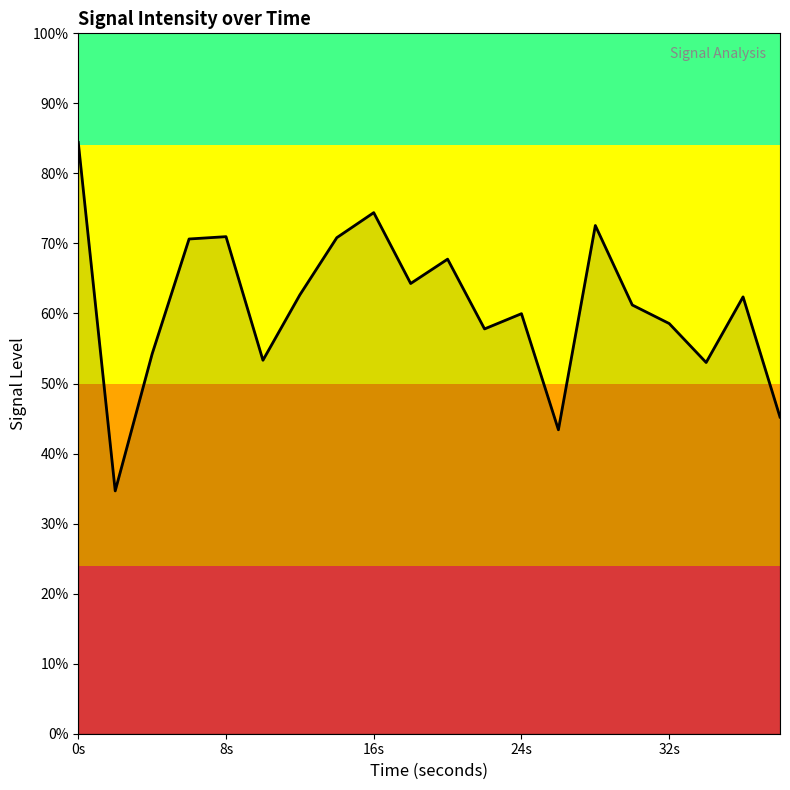

At which label is the value closest to -130?

24s